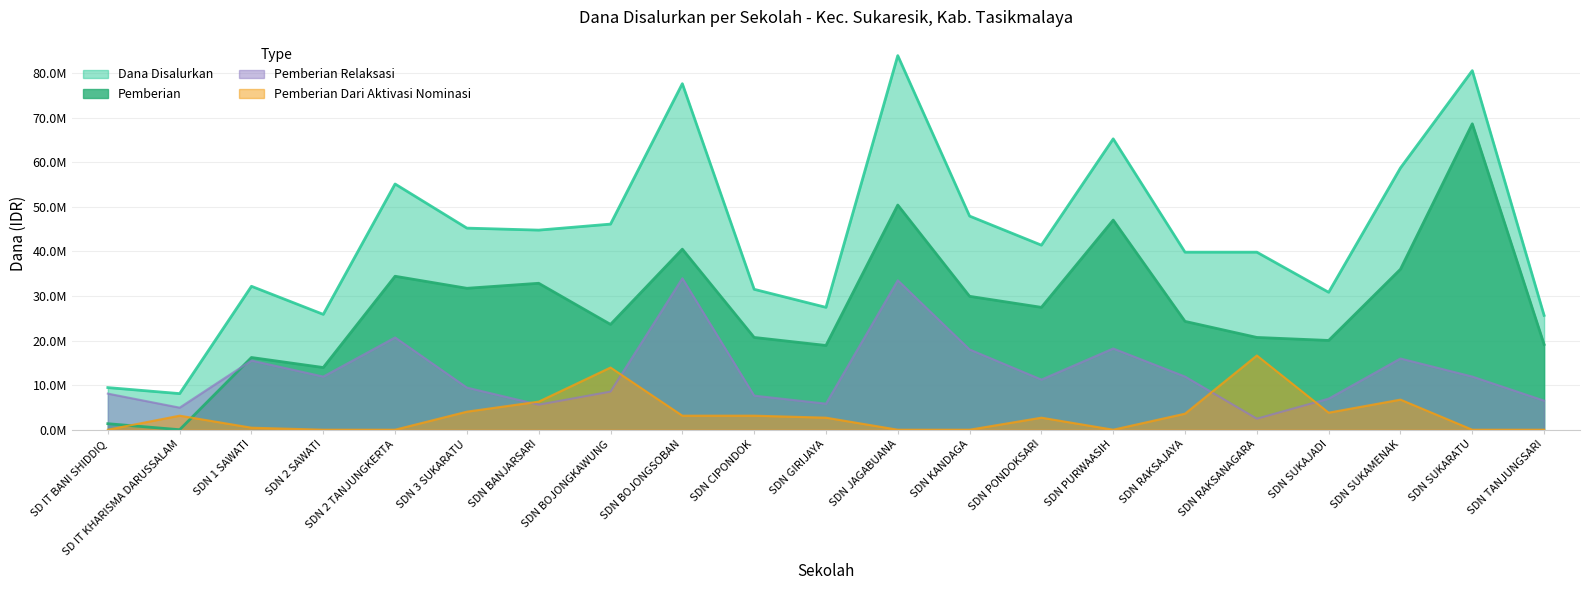

How many values in Pemberian are above zero?

20